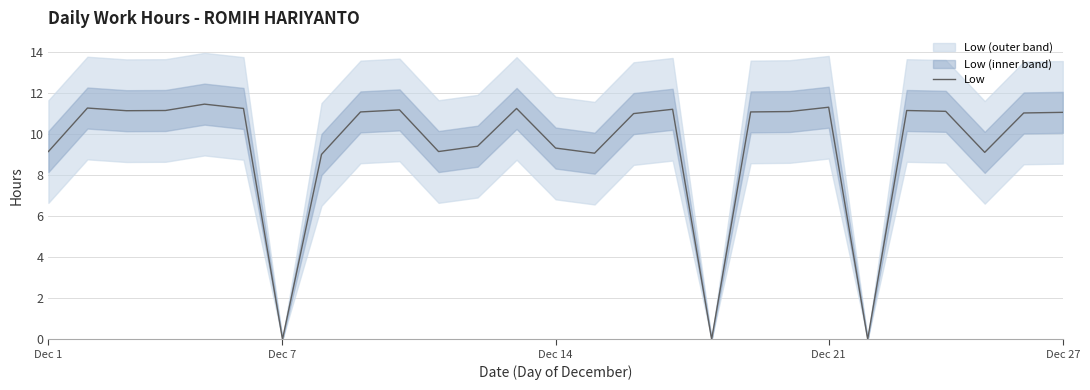

Does the chart have visible grid lines?

Yes